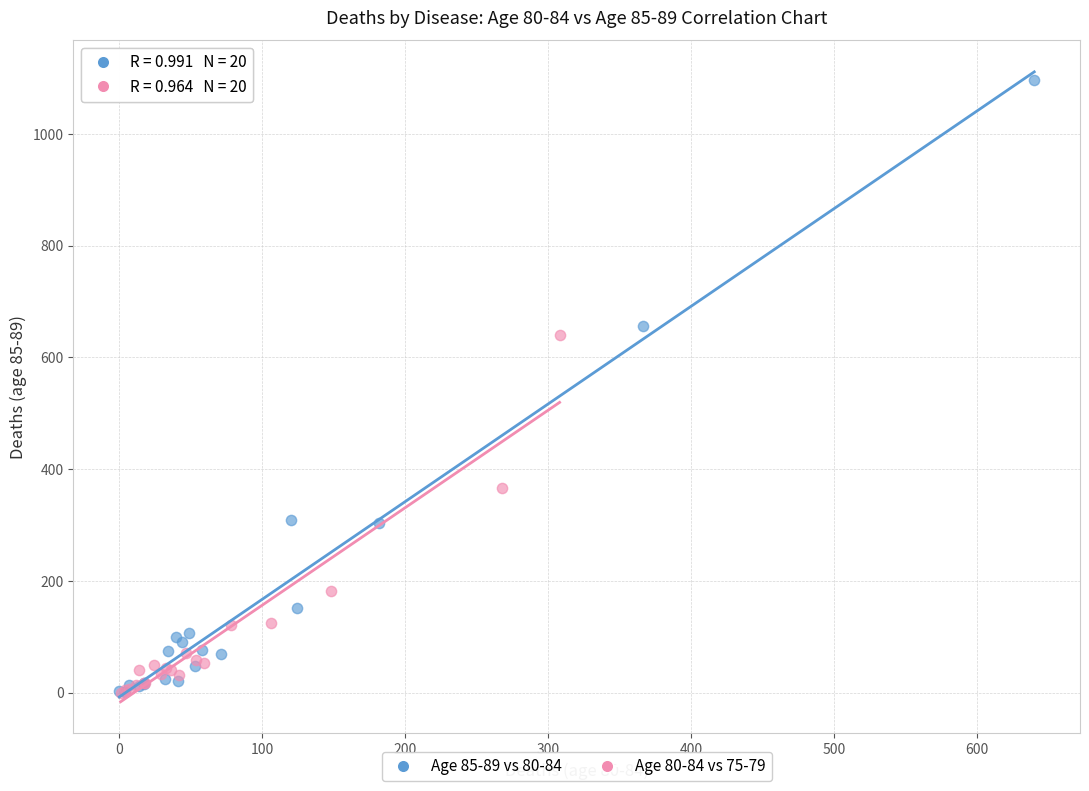

Which series has the widest spread of Y values?

Age 85-89 vs 80-84